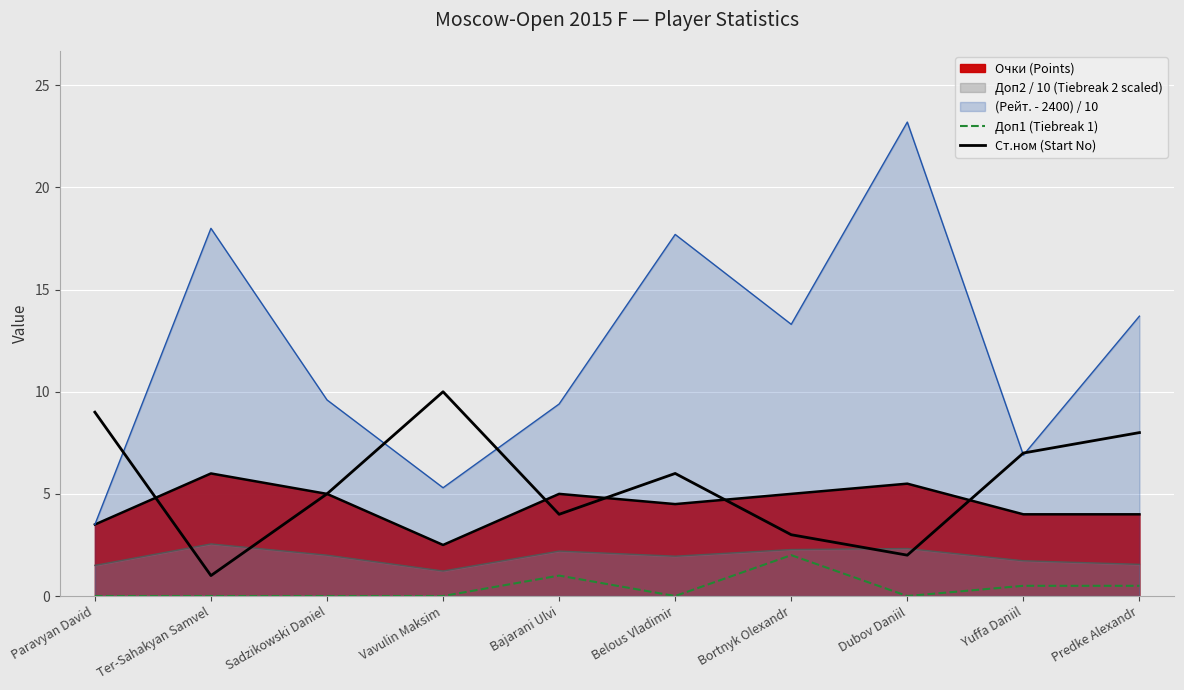

Reading left to right, extract all data points from this chart.

Доп1 (Tiebreak 1): Paravyan David=0.0	Ter-Sahakyan Samvel=0.0	Sadzikowski Daniel=0.0	Vavulin Maksim=0.0	Bajarani Ulvi=1.0	Belous Vladimir=0.0	Bortnyk Olexandr=2.0	Dubov Daniil=0.0	Yuffa Daniil=0.5	Predke Alexandr=0.5
Ст.ном (Start No): Paravyan David=9.0	Ter-Sahakyan Samvel=1.0	Sadzikowski Daniel=5.0	Vavulin Maksim=10.0	Bajarani Ulvi=4.0	Belous Vladimir=6.0	Bortnyk Olexandr=3.0	Dubov Daniil=2.0	Yuffa Daniil=7.0	Predke Alexandr=8.0